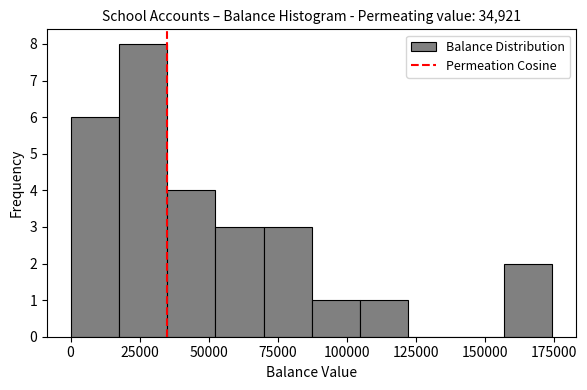

Read against the x-axis, roughly where is the centre of the tallest bar?

25000